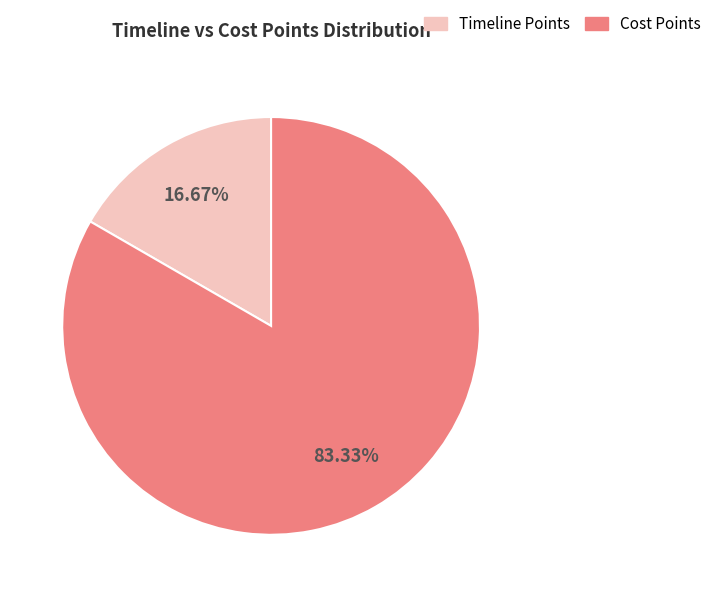

Which category has the biggest portion of the pie?

Cost Points